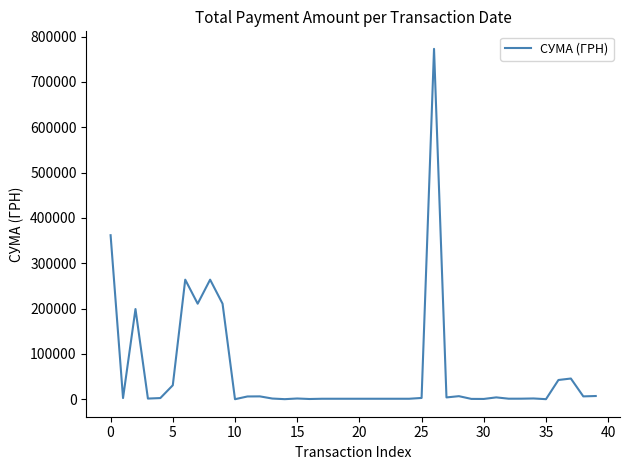

What is the greatest value displayed?

773091.7